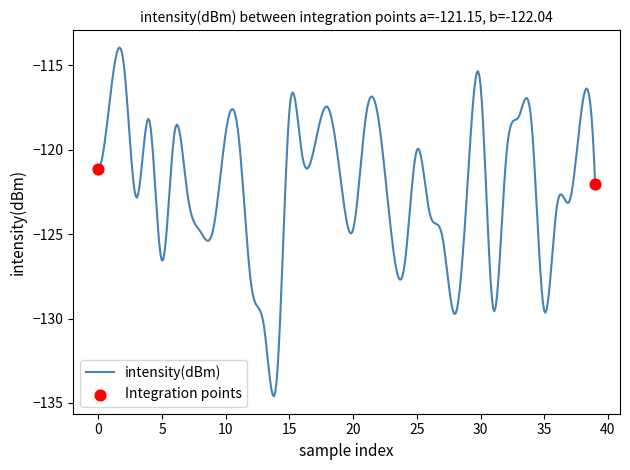

What is the maximum value shown in the chart?

-113.9